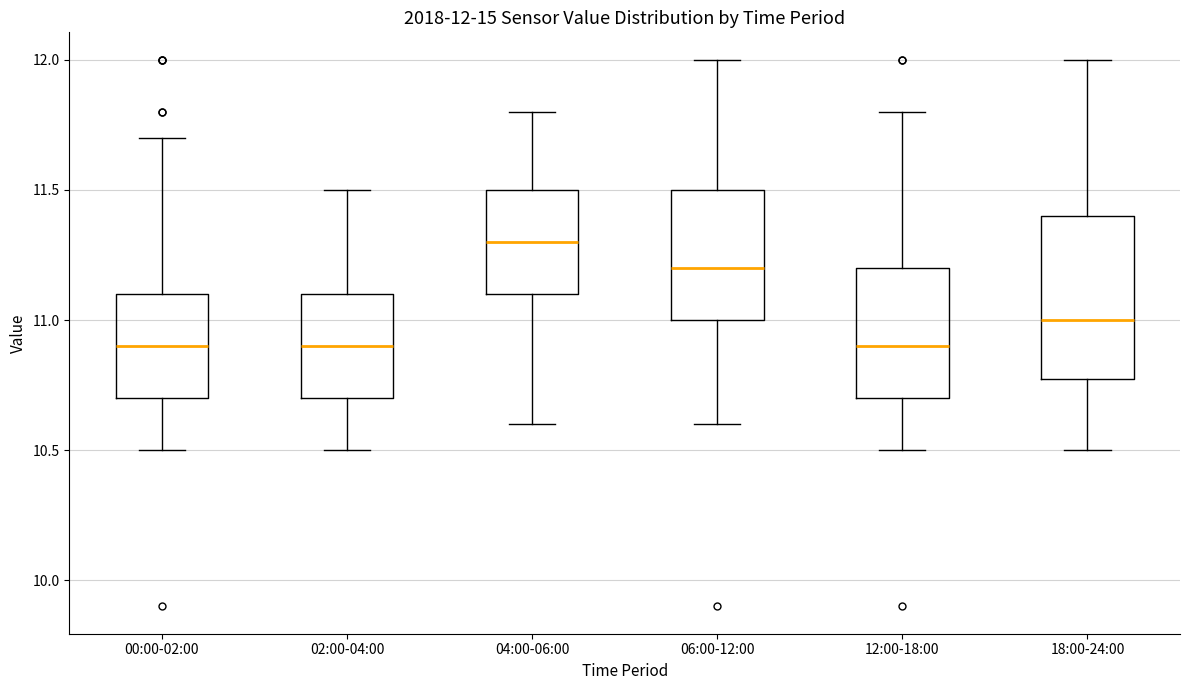

Which box is the tallest, from its lower edge to its upper edge?

18:00-24:00